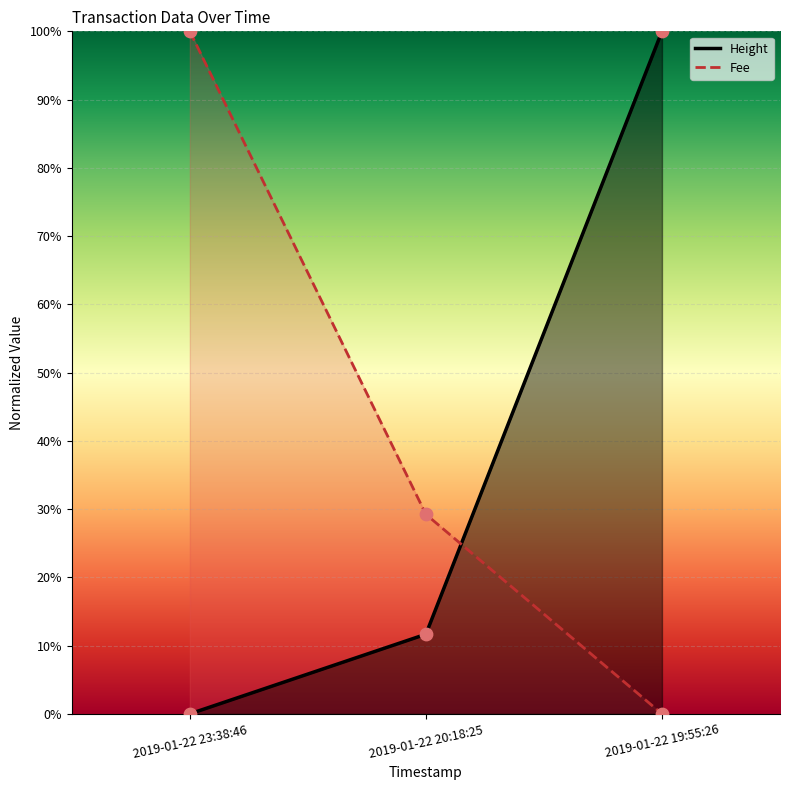

Which series has the widest spread of Y values?

Fee